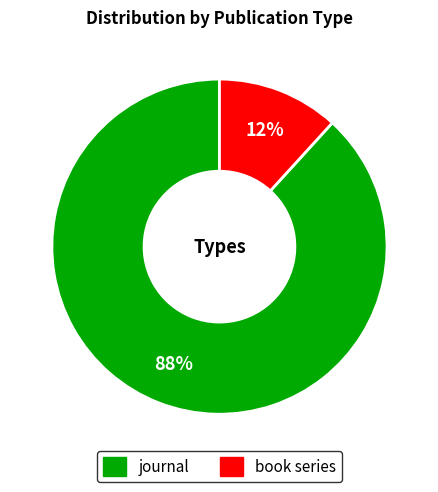

Approximately how many times larger is the value at book series compared to journal?

0.1